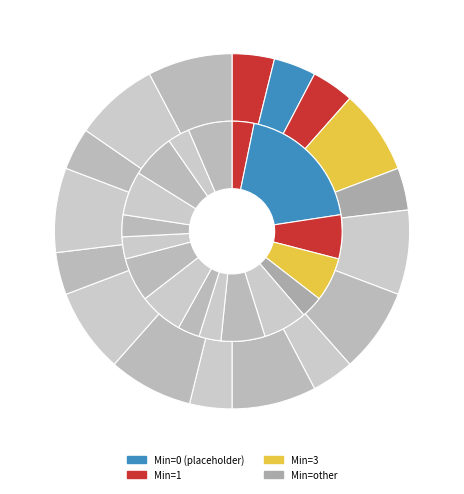

To the nearest percent, what is the difference between the largest and smallest slice percentages?

25%